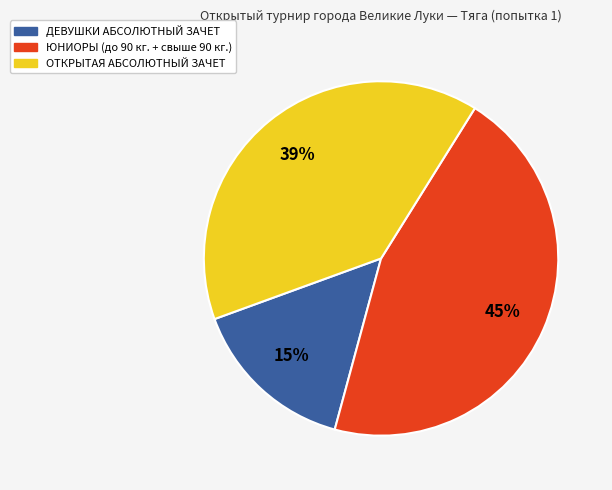

To the nearest percent, what is the difference between the largest and smallest slice percentages?

30%